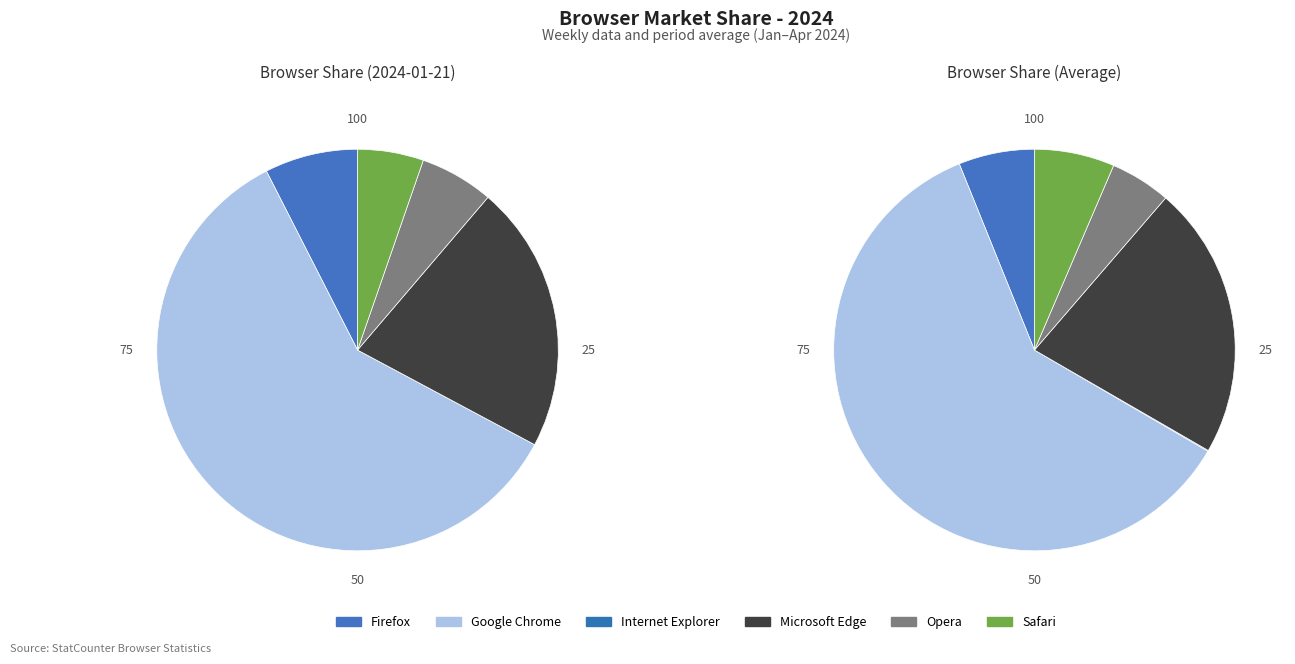

Which slice is the largest?

Google Chrome